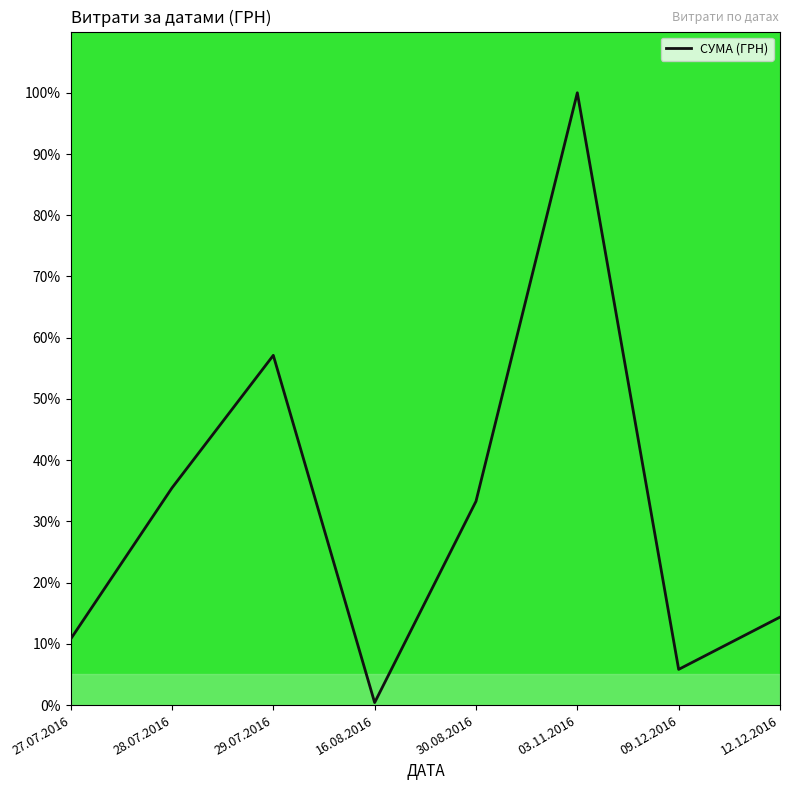

How many lines are shown in the chart?

1